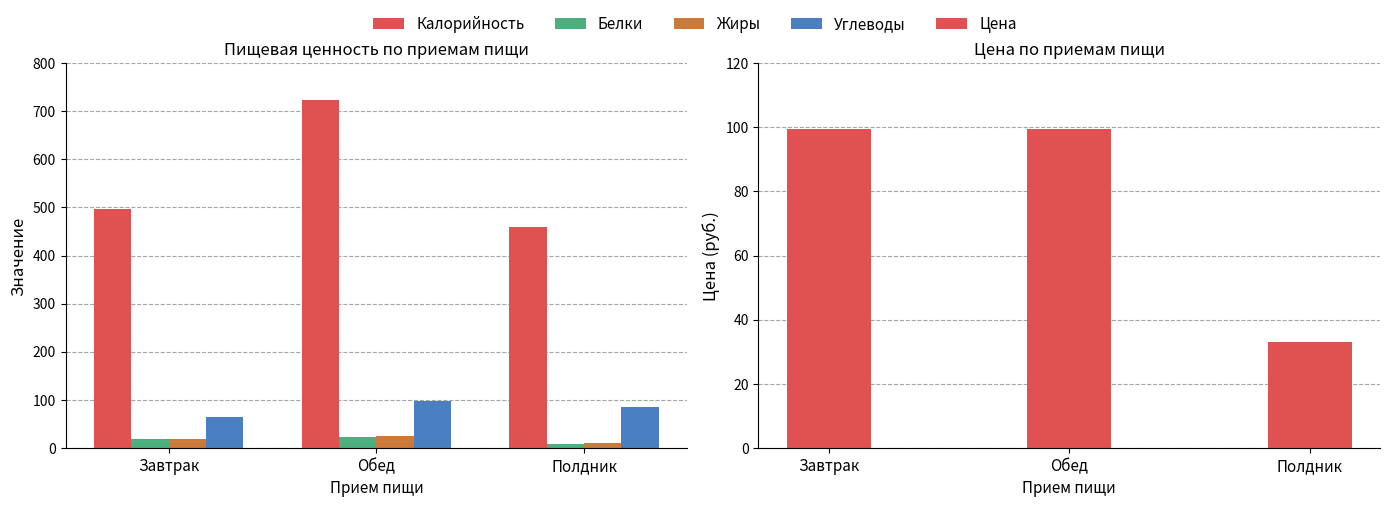

How many bars are there in each group?

5